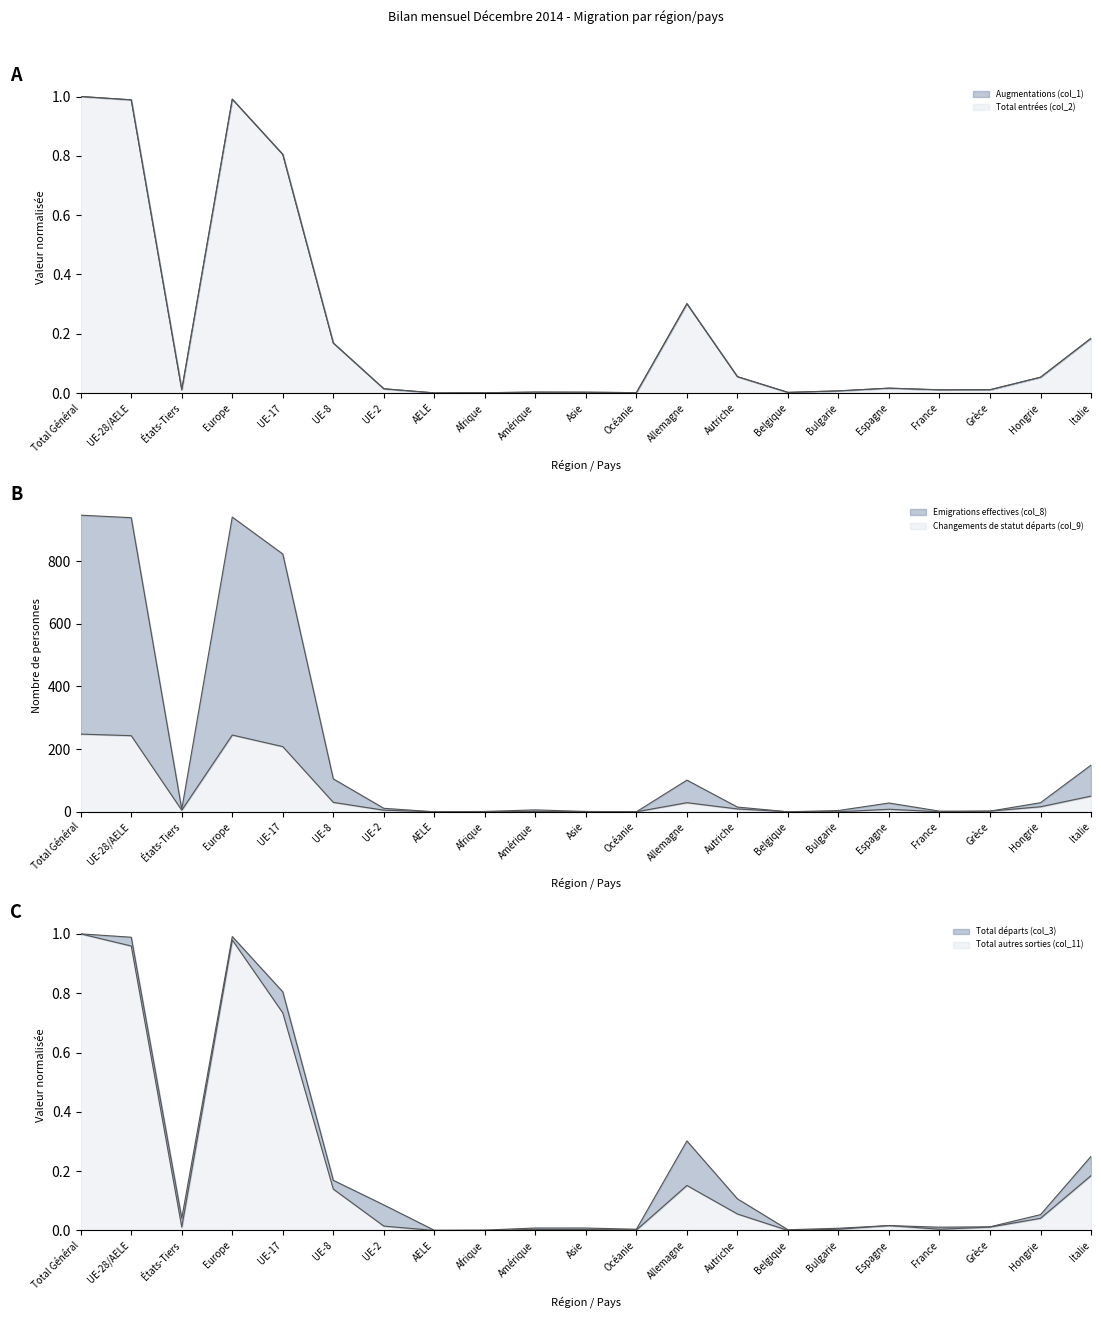

True or false: Changements de statut départs (col_9) and Total entrées (col_2) intersect in this chart.

True